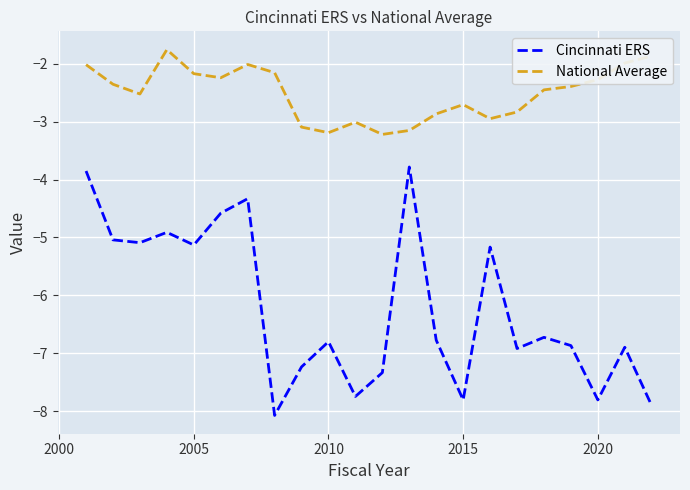

What is the greatest value displayed?

-1.8